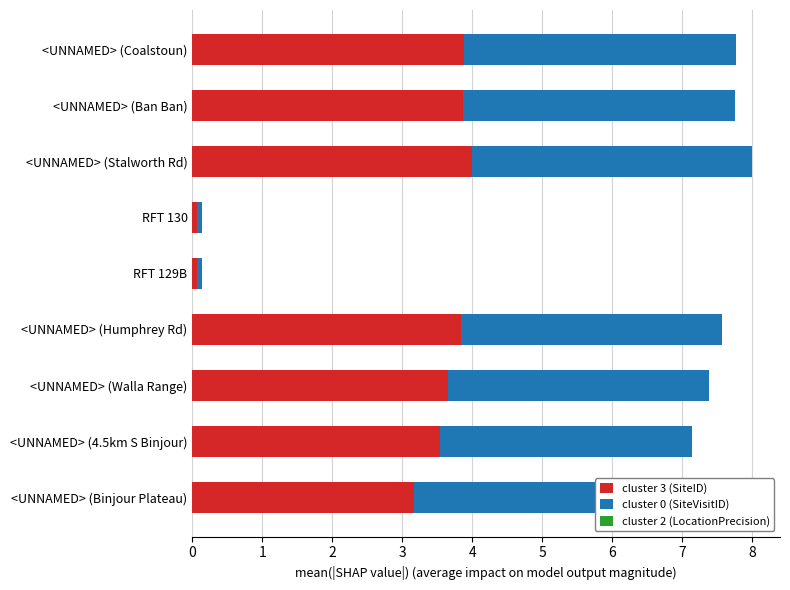

What are all the series names shown in the legend?

cluster 3 (SiteID), cluster 0 (SiteVisitID), cluster 2 (LocationPrecision)